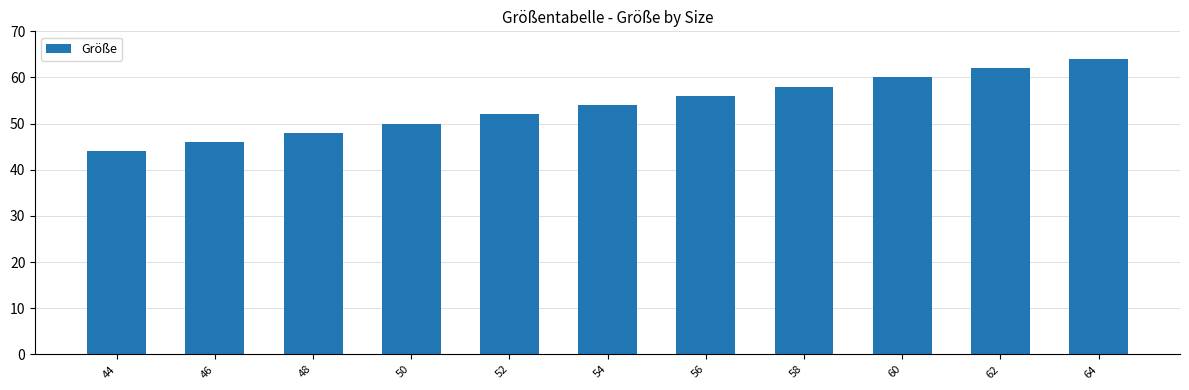

What is the difference between the maximum and minimum values?

20